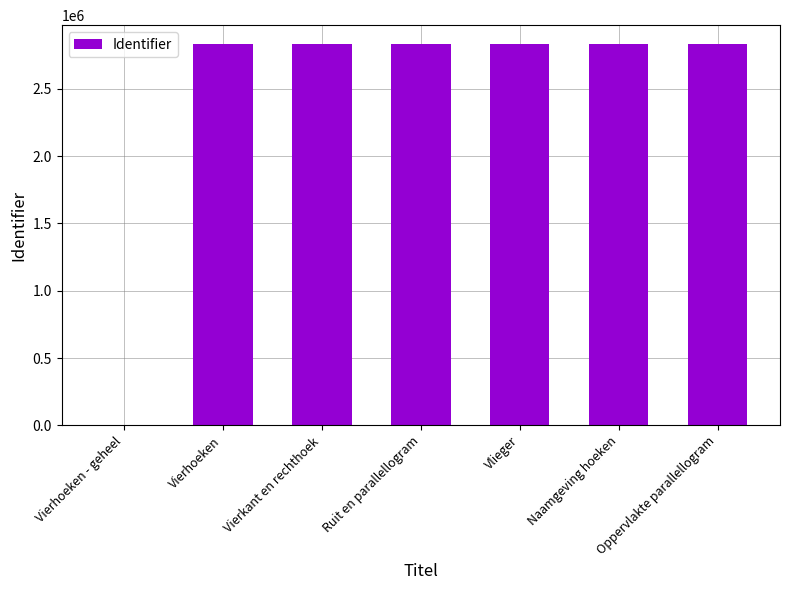

How many distinct data groups are displayed?

1